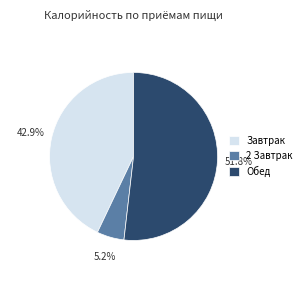

Does any single category account for the majority?

Yes